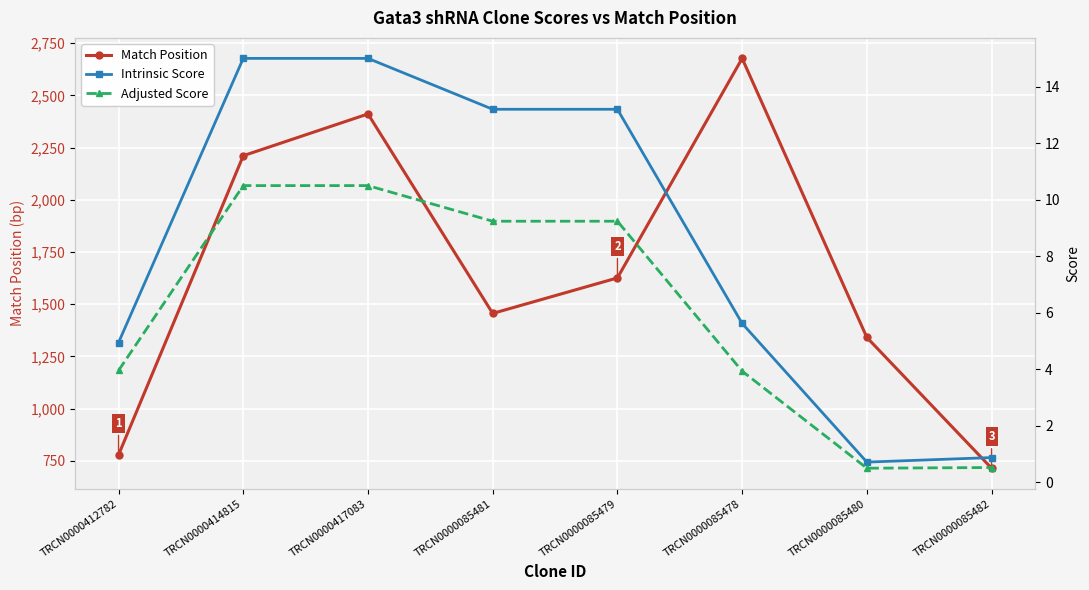

At which label does Intrinsic Score first exceed 13?

TRCN0000414815